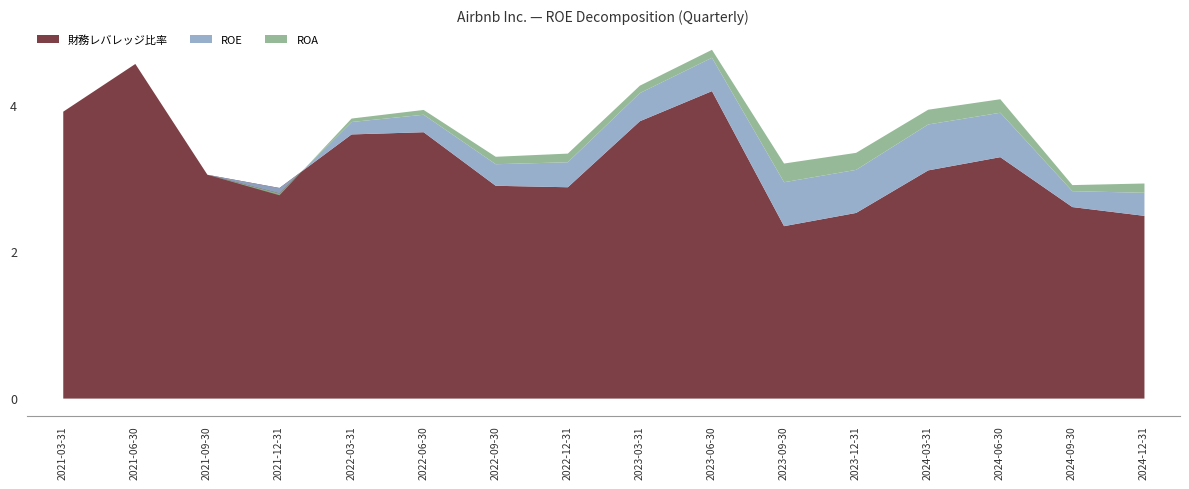

What is the maximum value for ROE?

0.6